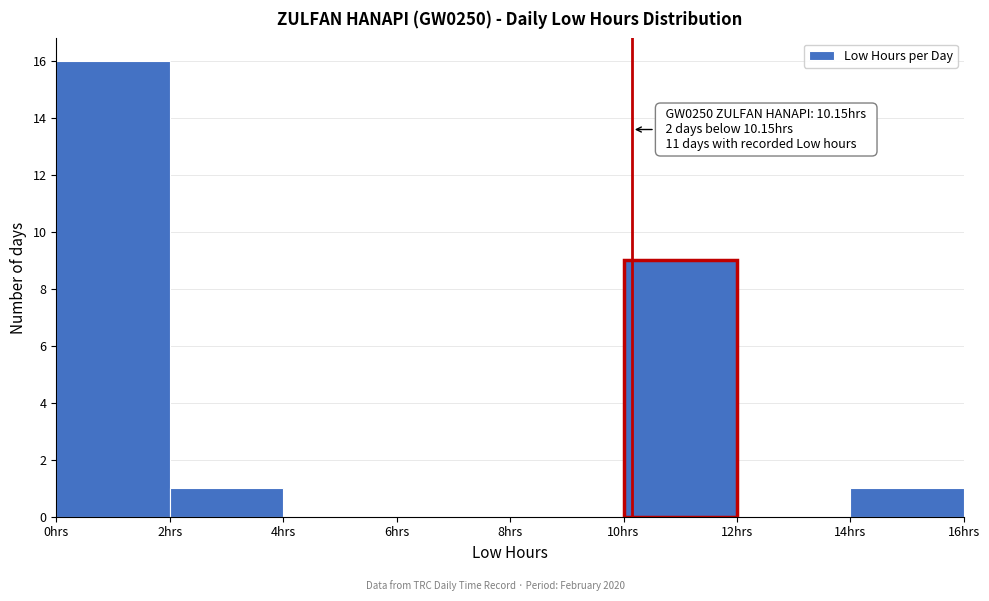

Which range on the x-axis has the tallest bar?

0 to 2